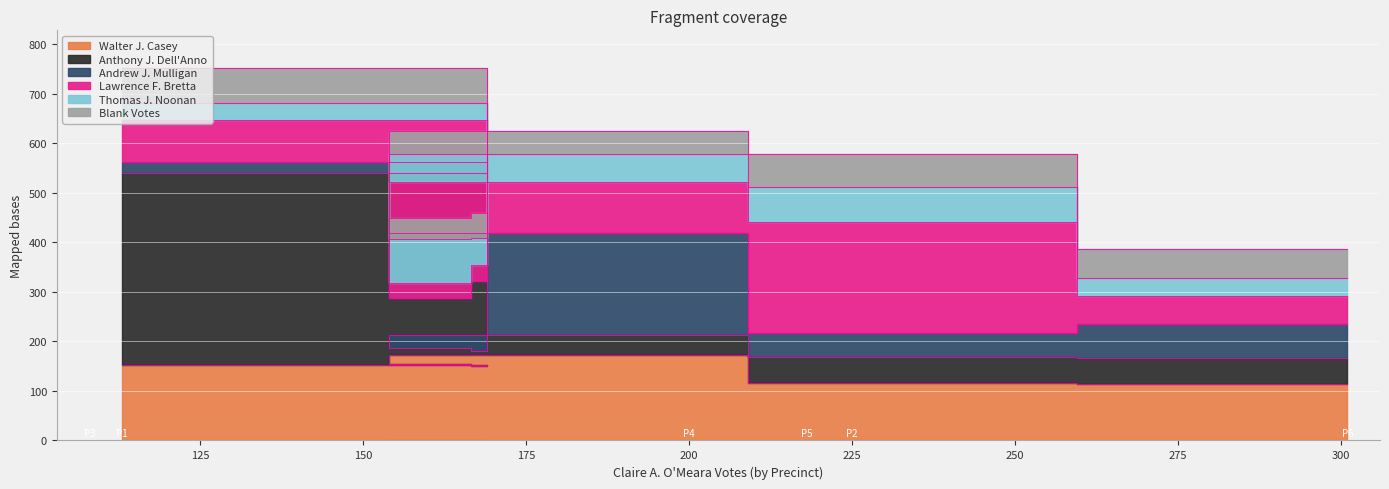

At 4, list the series in order from smallest to largest.

Anthony J. Dell'Anno, Blank Votes, Thomas J. Noonan, Lawrence F. Bretta, Walter J. Casey, Andrew J. Mulligan